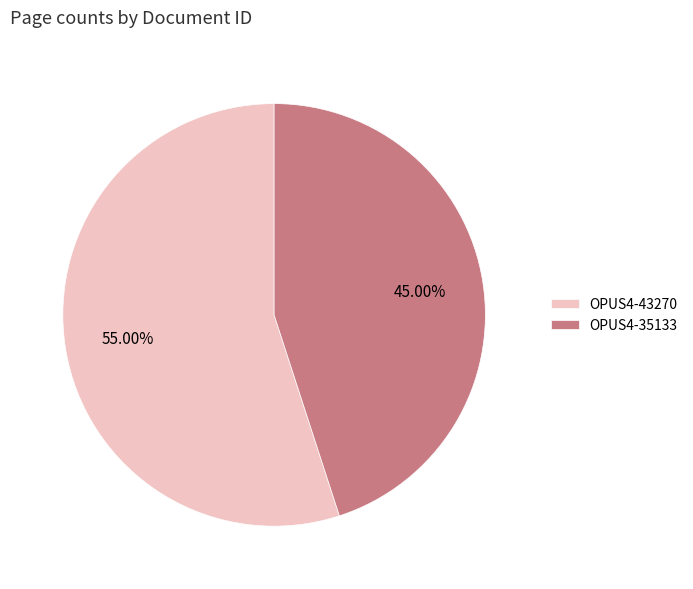

Is it true that OPUS4-43270 is 55% of the pie?

True